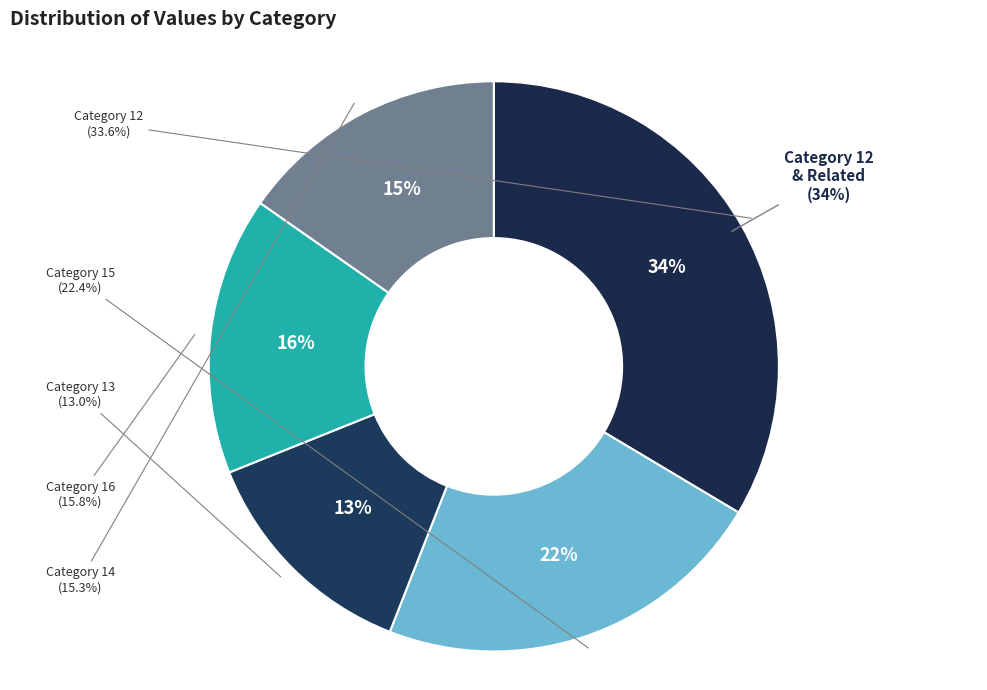

Is there a majority slice in this chart?

No